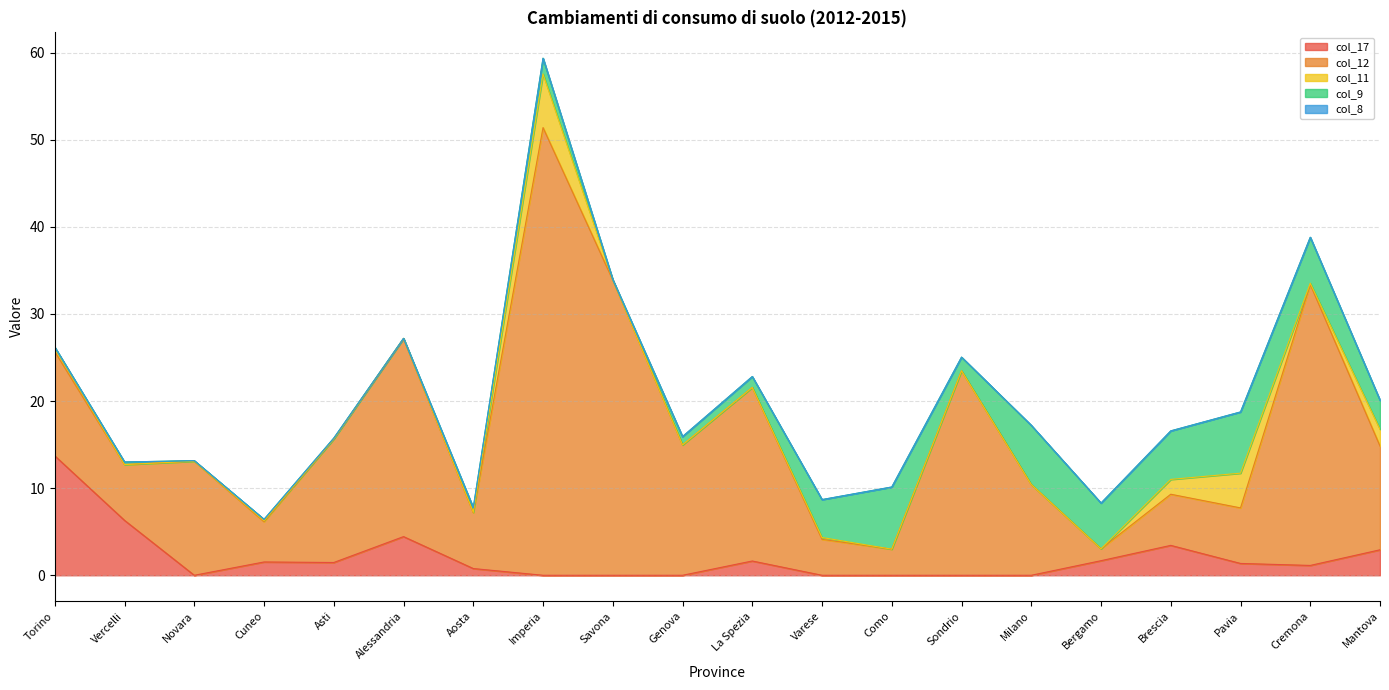

At which label is col_9 closest to 3?

Mantova